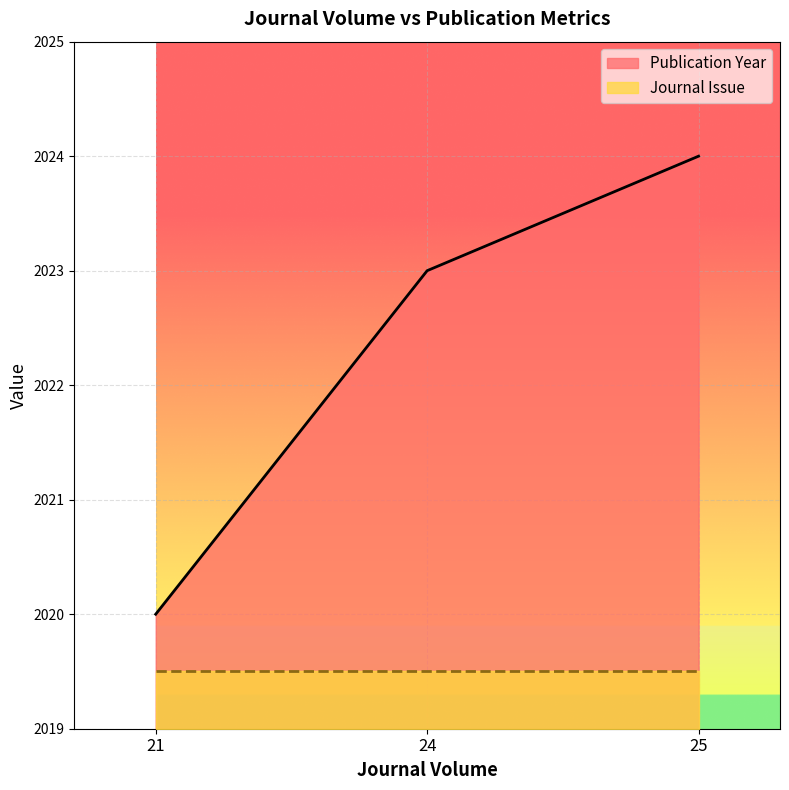

What is the change in value from 21 to 24?

+3